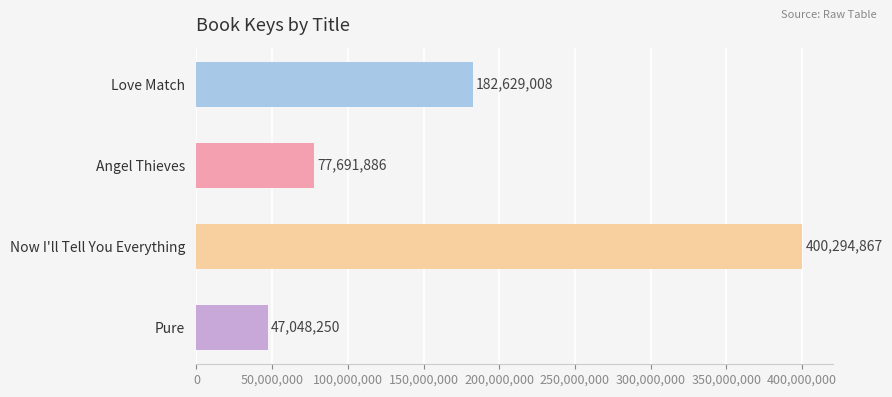

Rank the categories by value from lowest to highest.

Pure, Angel Thieves, Love Match, Now I'll Tell You Everything